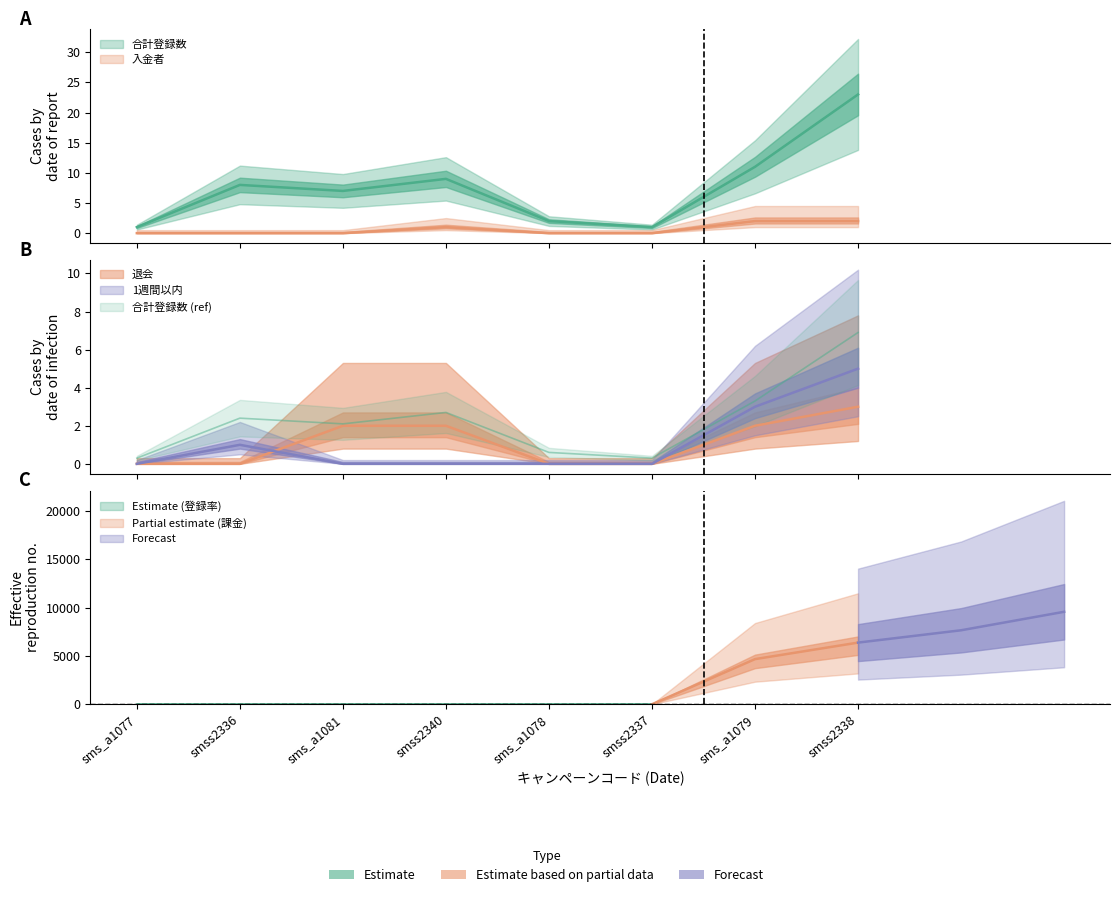

True or false: 1週間以内 has more than 0 points higher than both neighbors.

True